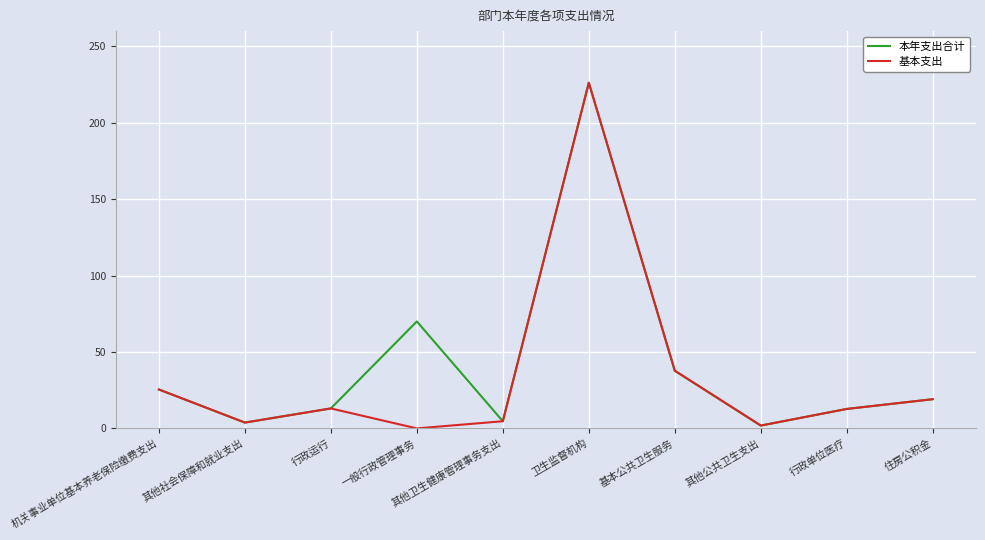

At which label does 基本支出 reach its peak?

卫生监督机构